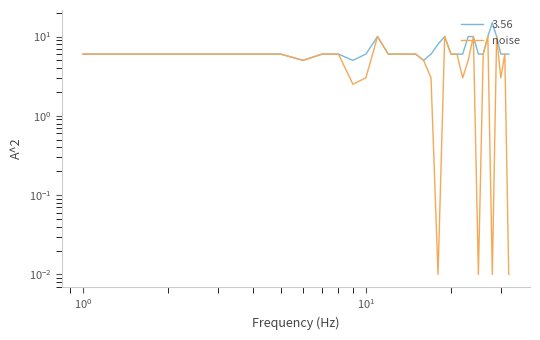

The value at $\mathdefault{10^{-2}}$ is 4.1. True or false?

False